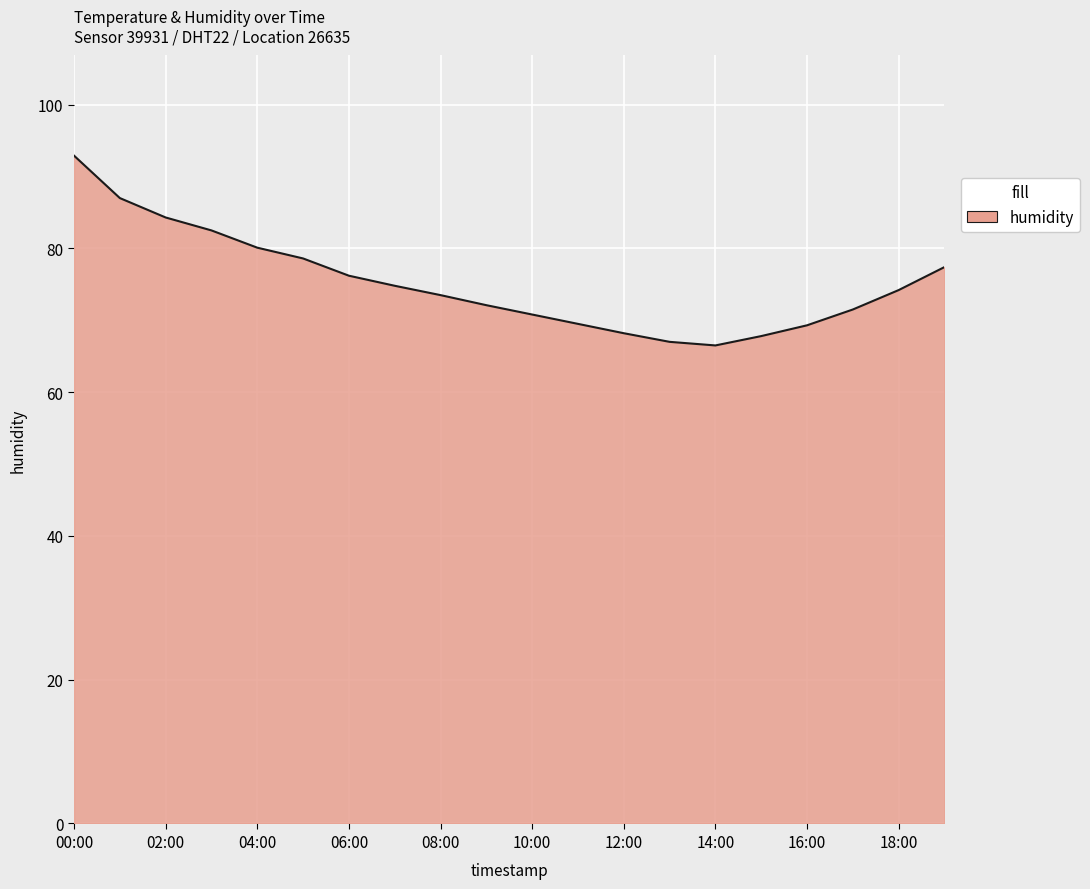

What is the maximum value shown in the chart?

92.9